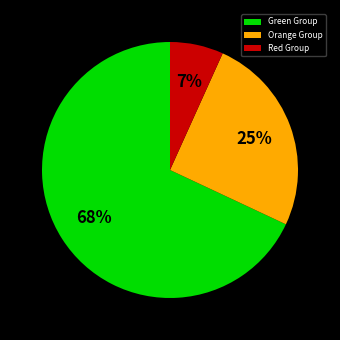

Combined, do Orange Group and Green Group account for over 50%?

Yes